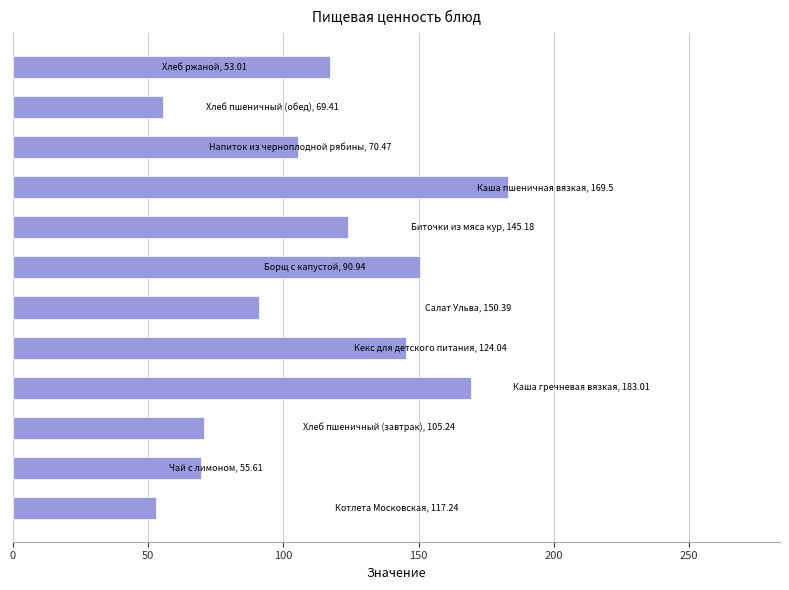

What is the smallest value displayed?

53.0